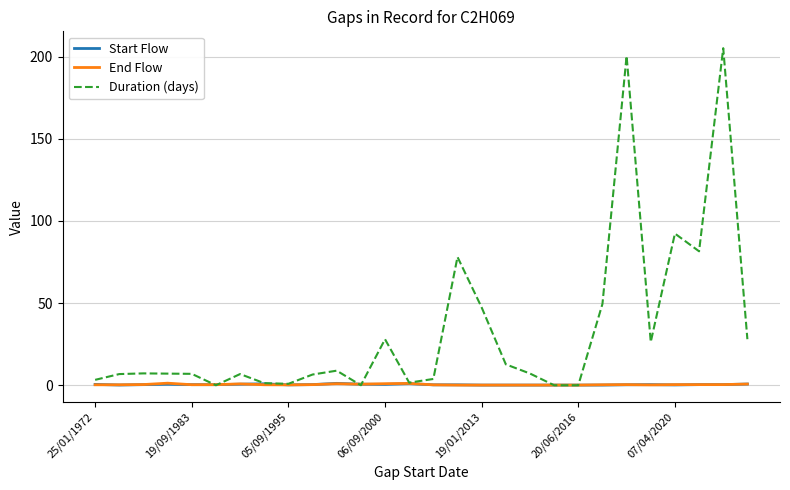

Which series has the largest total across all categories?

Duration (days)